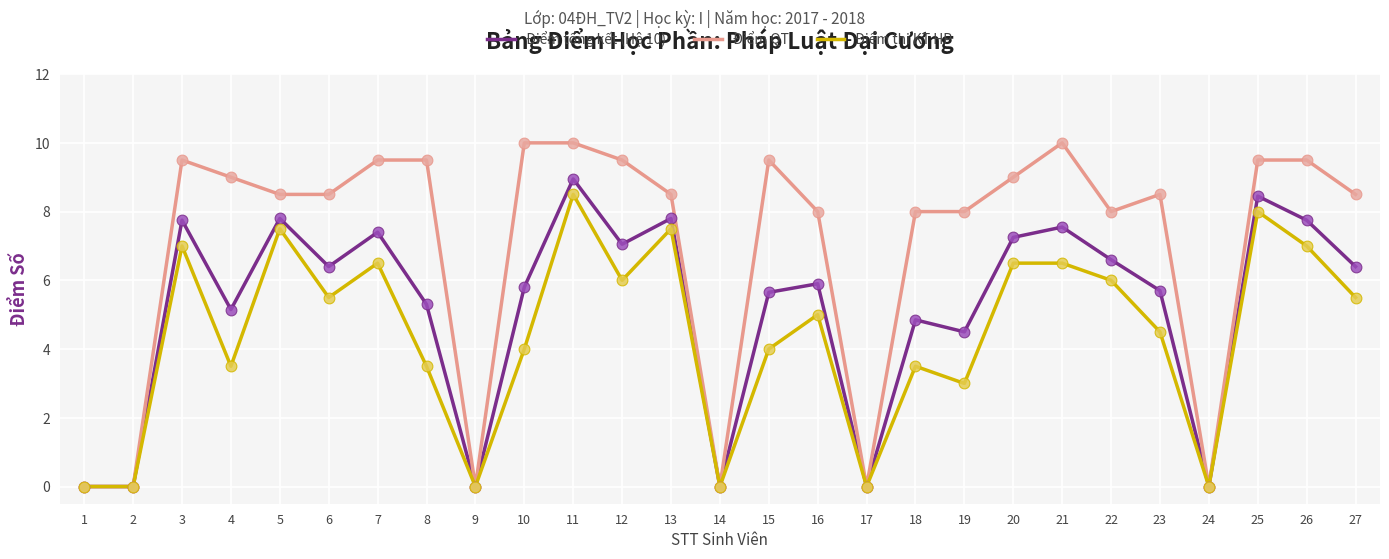

Which series has the largest total across all categories?

Điểm QT